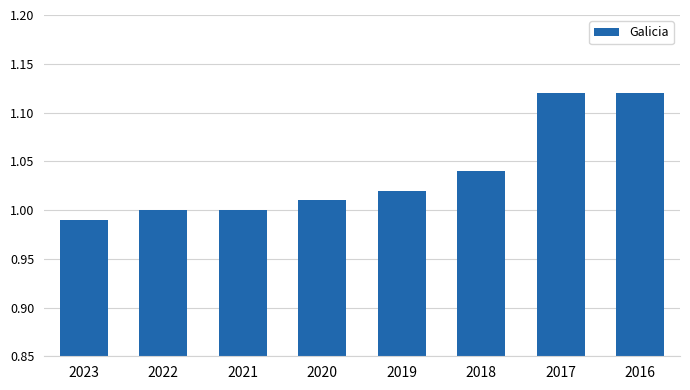

Which category has the lowest value across all series?

2023